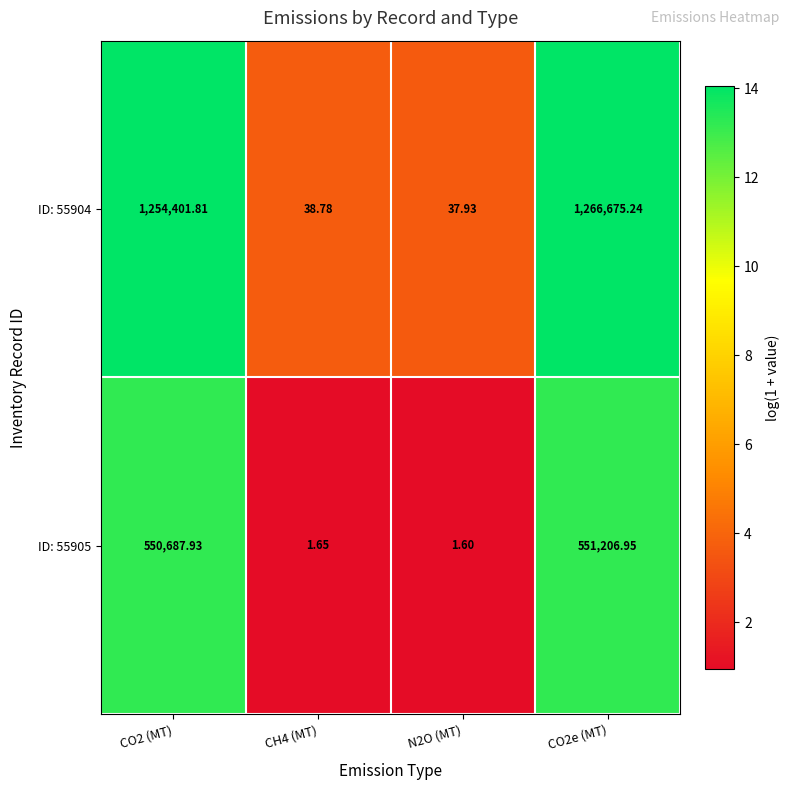

Is the value of ID: 55905 at CH4 (MT) greater than the value of ID: 55904 at CO2 (MT)?

No